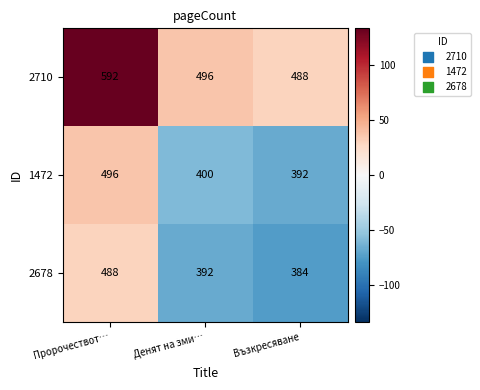

Which label corresponds to the largest value in the chart?

Пророчествот…